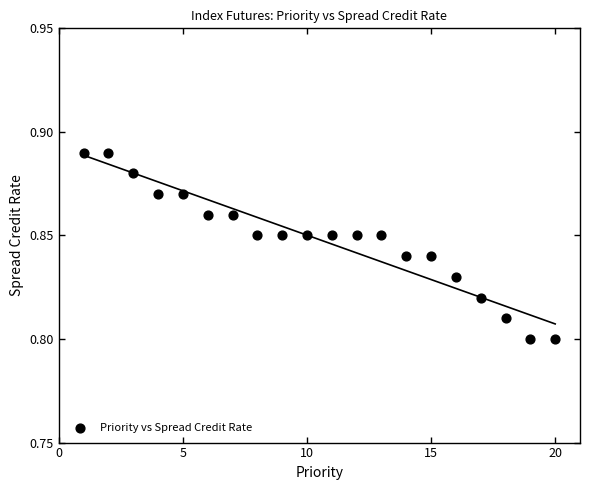

What is the range of X values (max minus min)?

19.0